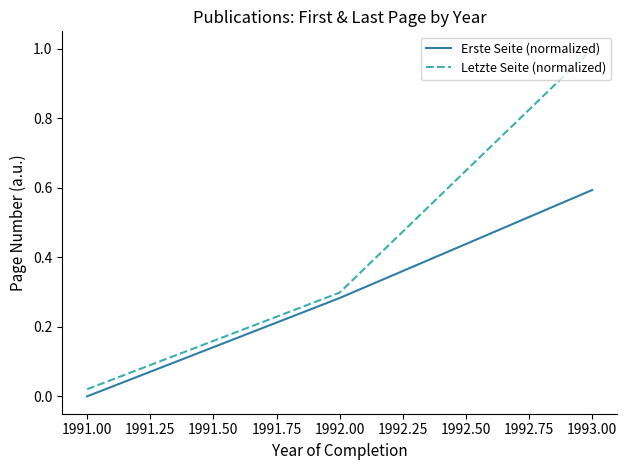

The value of Letzte Seite (normalized) at 1993.00 is 1.0. True or false?

True